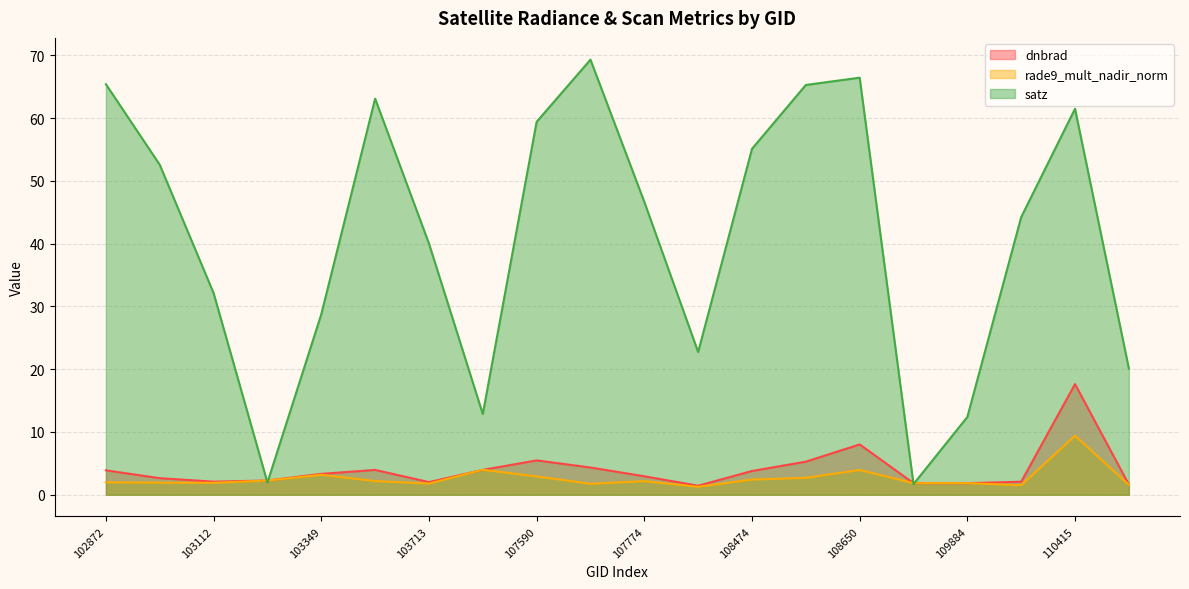

True or false: satz and dnbrad intersect in this chart.

True